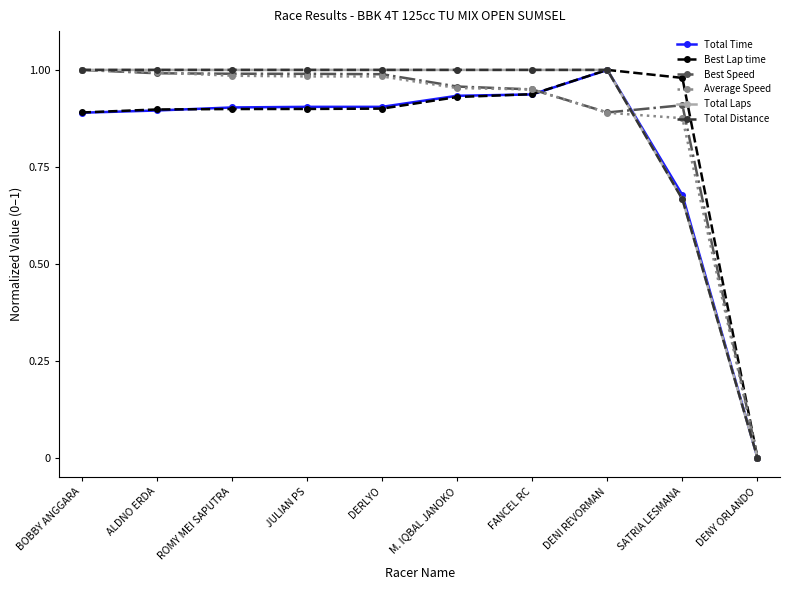

Is this an area chart (filled region under the line)?

No